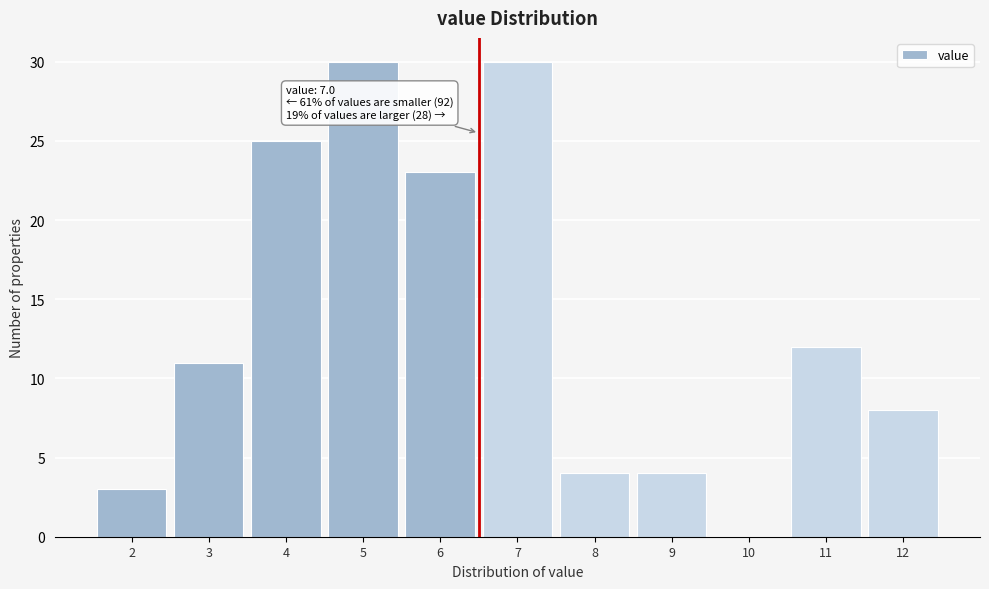

Reading left to right, extract all data points from this chart.

2=3	3=11	4=25	5=30	6=23	7=30	8=4	9=4	10=0	11=12	12=8